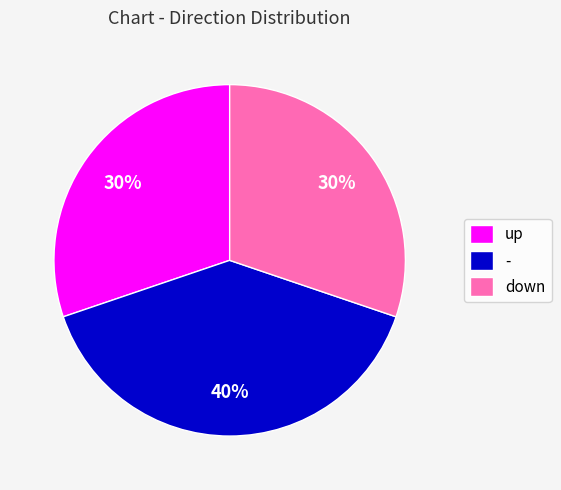

To the nearest percent, what is the combined percentage of - and down?

70%